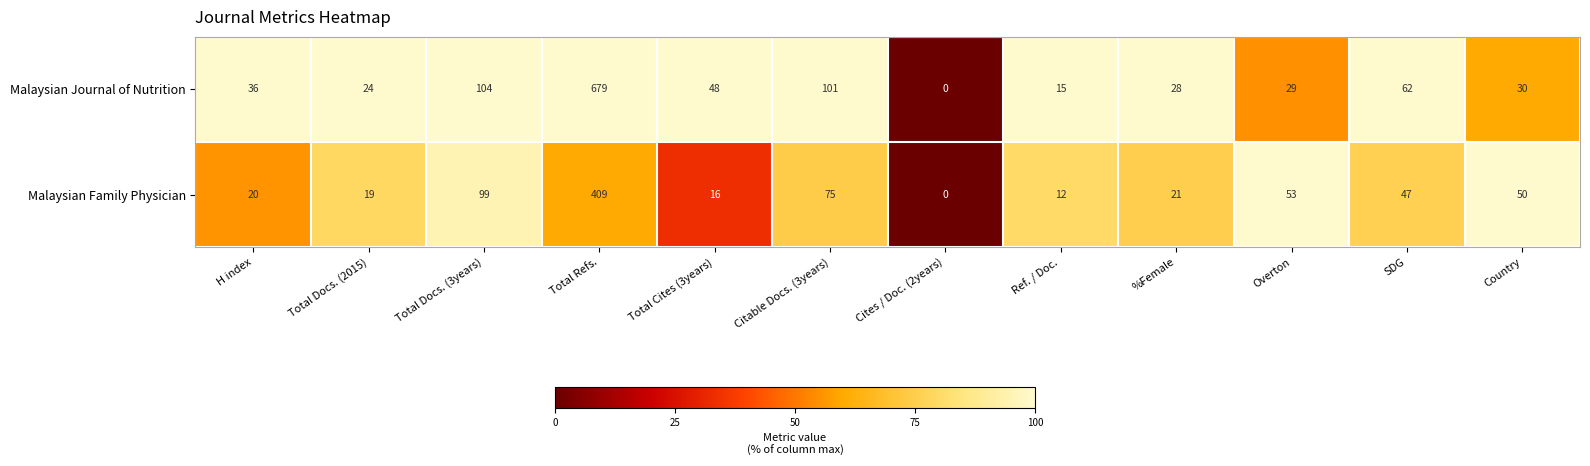

Rank the series by their maximum value, from lowest to highest.

Malaysian Family Physician, Malaysian Journal of Nutrition